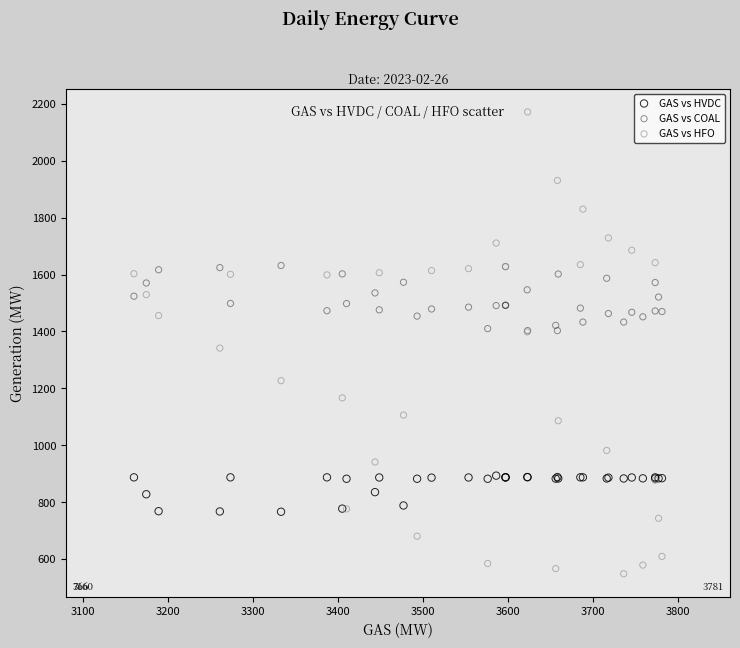

Which series contains the lowest Y value?

GAS vs HFO